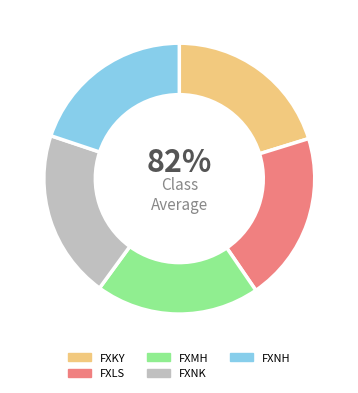

How many segments does this pie chart have?

5